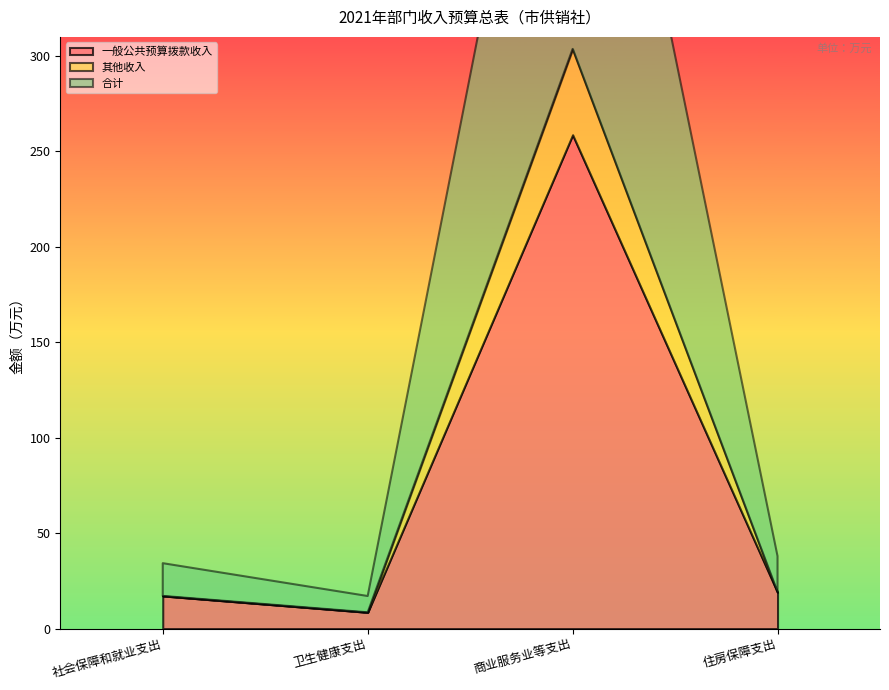

Where is the first local minimum for 合计?

卫生健康支出